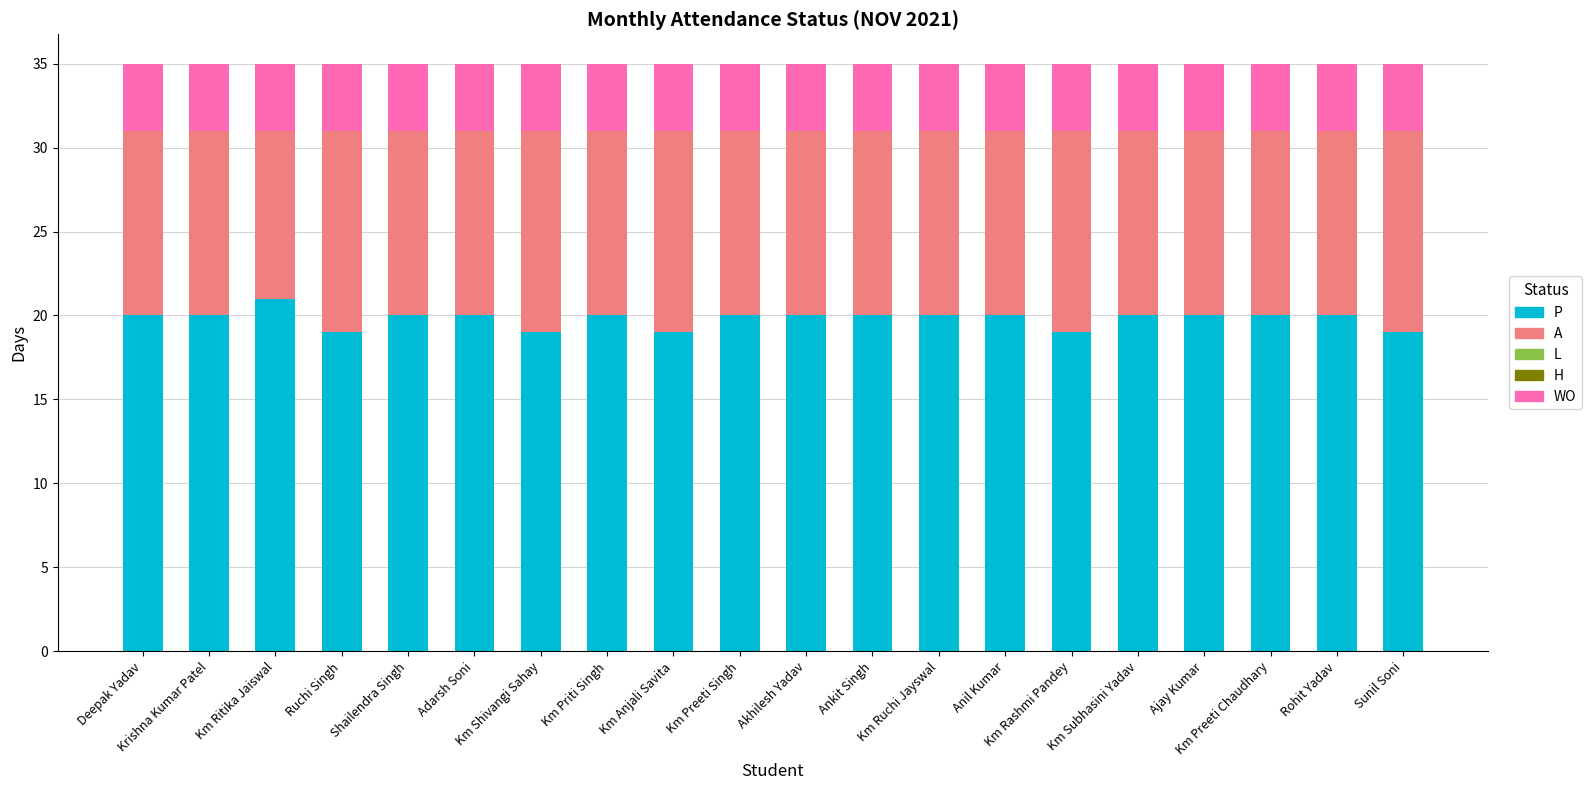

How many series are shown in this chart?

3